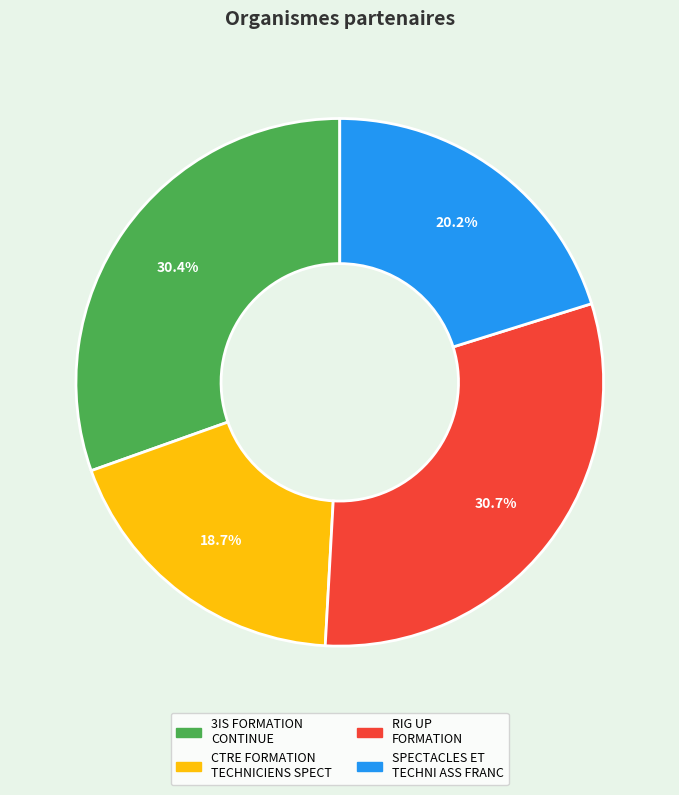

Is there any slice that represents more than half of the pie?

No